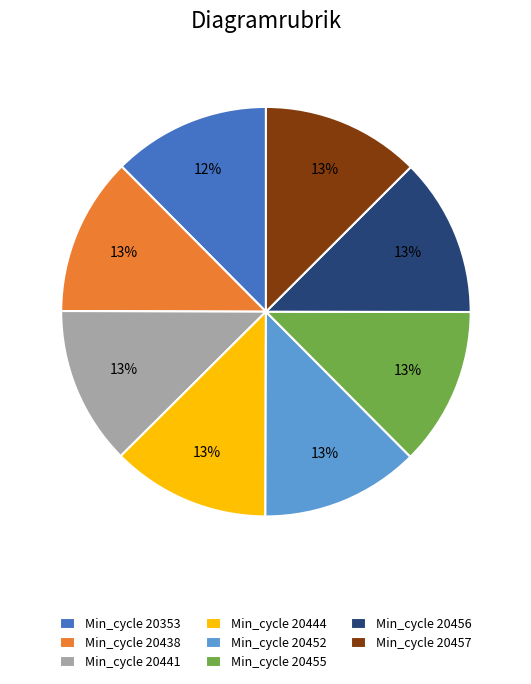

Count the number of slices in the pie.

8